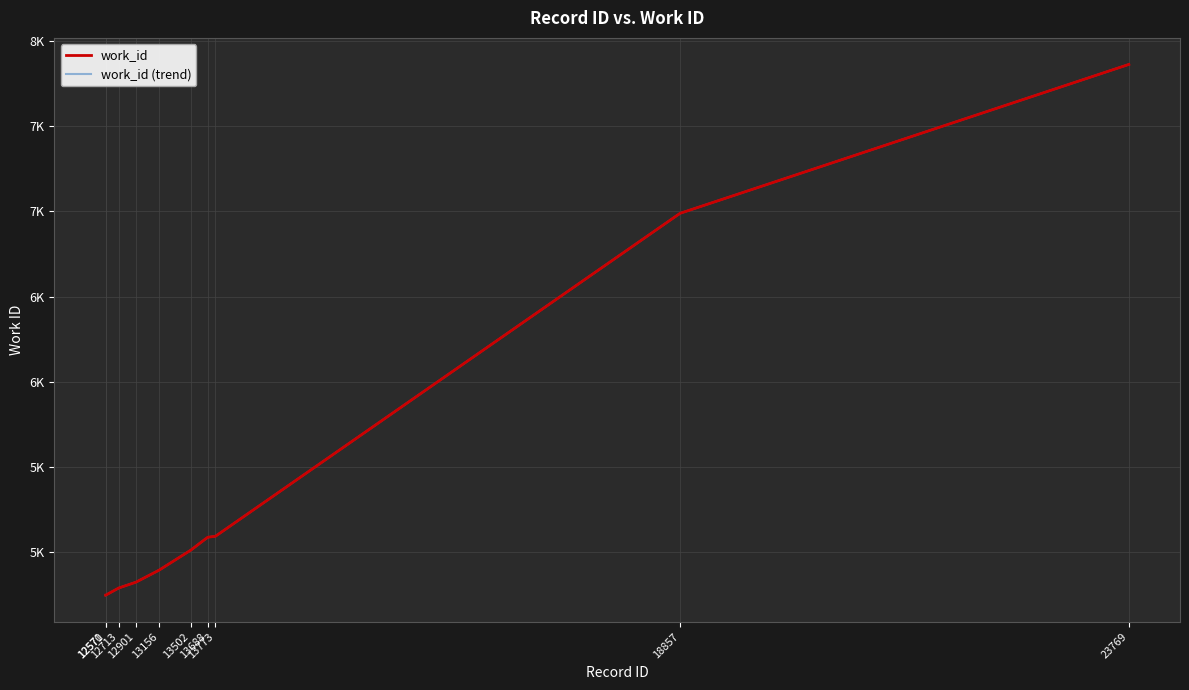

What is the difference between the second highest and minimum values?

2241